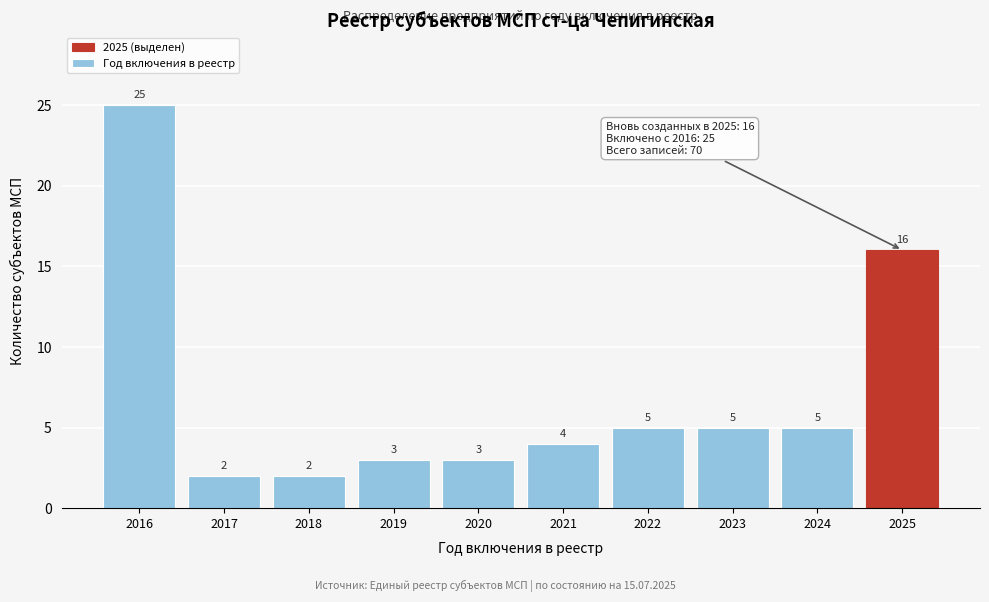

Reading right to left, what are all the values shown in this chart?

2025=16	2024=5	2023=5	2022=5	2021=4	2020=3	2019=3	2018=2	2017=2	2016=25